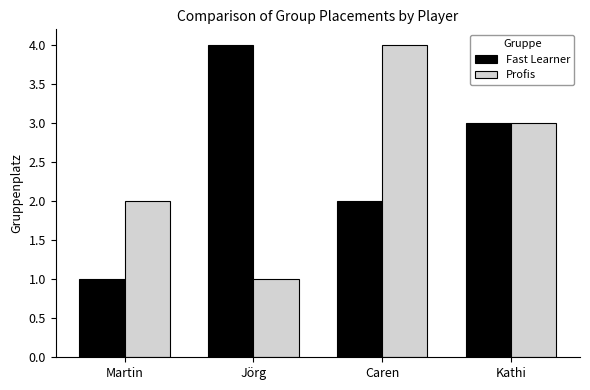

What is the difference between the second highest and second lowest values in the Fast Learner series?

1